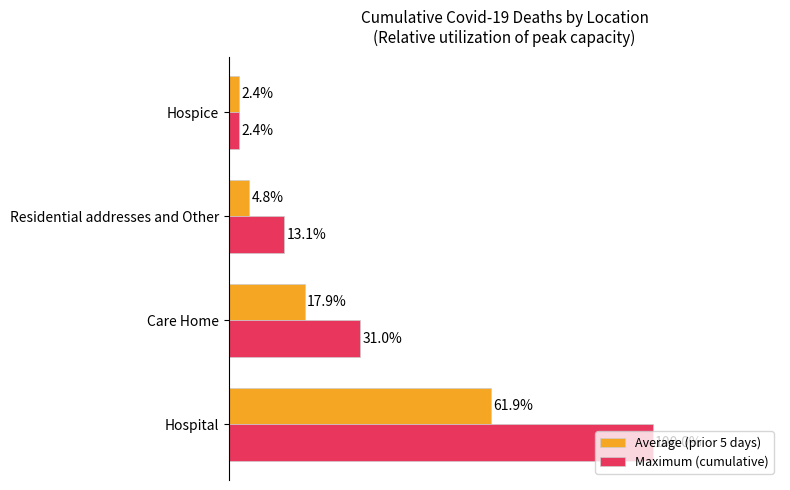

List the series in order of their peak value, lowest first.

Average (prior 5 days), Maximum (cumulative)